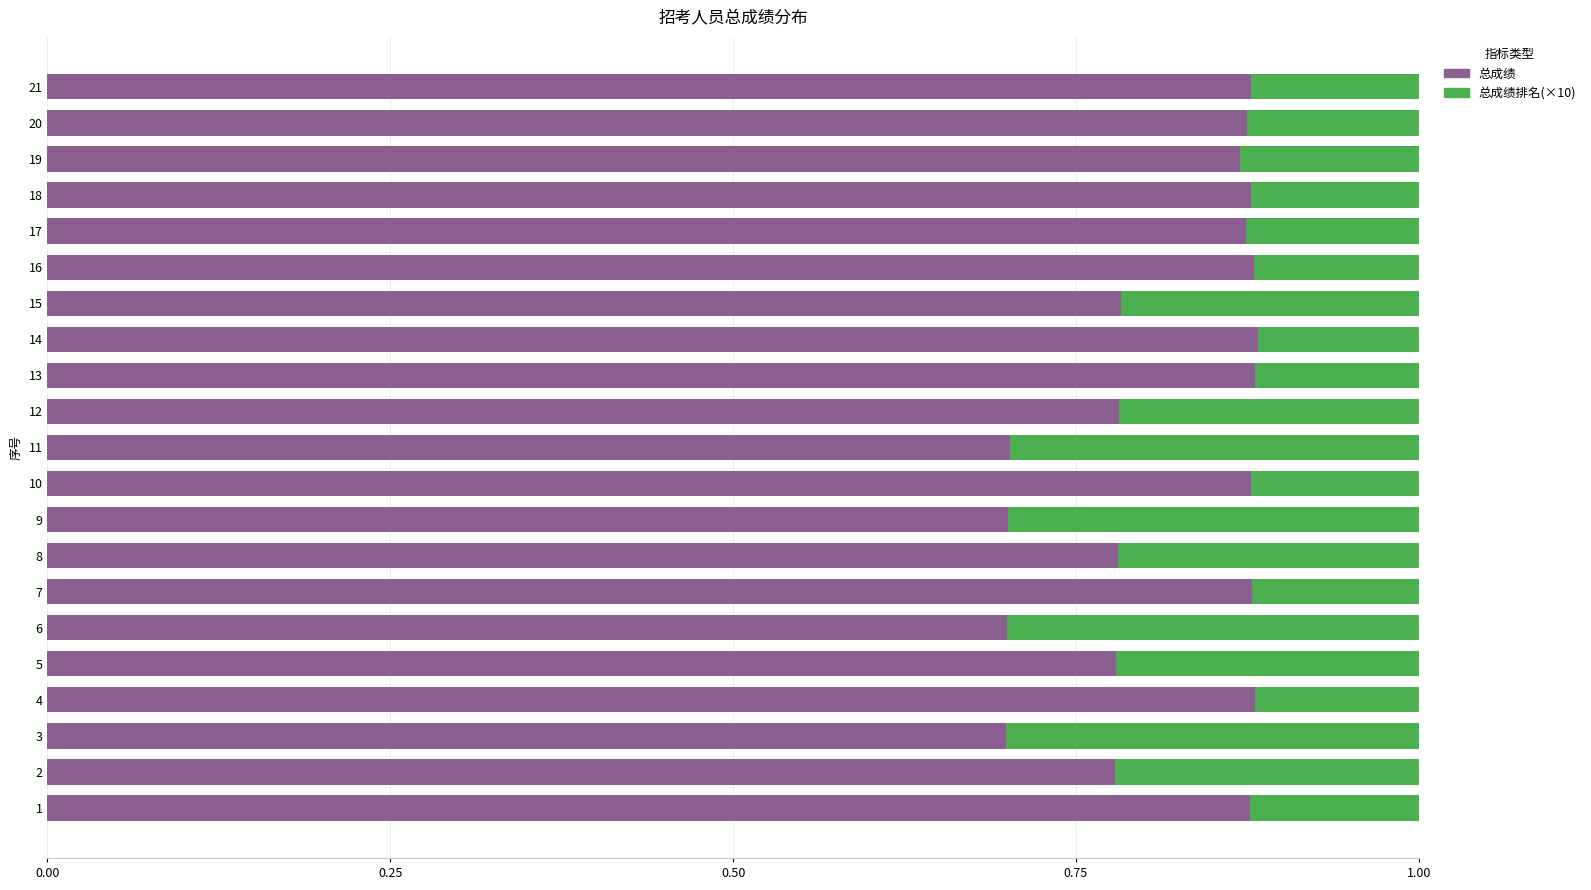

What is the total value across all series at 6?

1.0